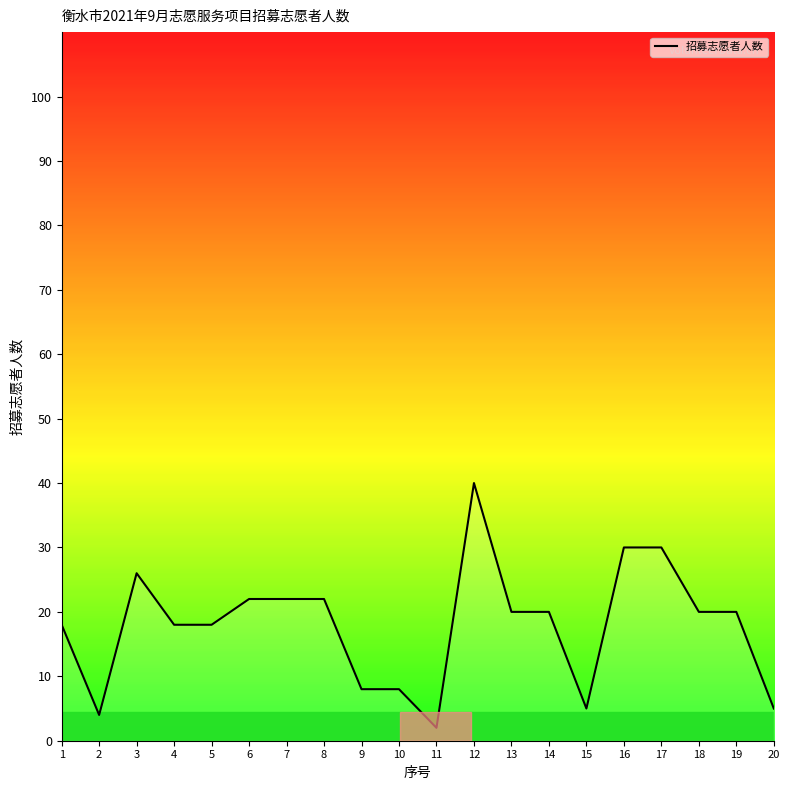

What is the sum of the values at 7 and 9?

30